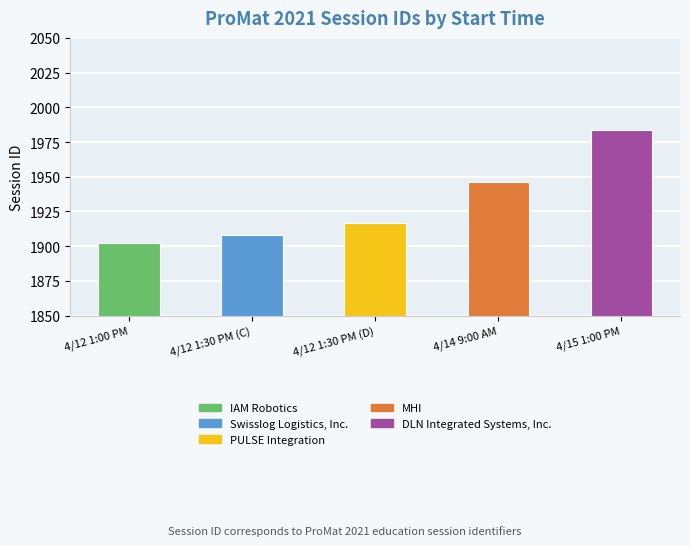

Reading left to right, what are all the values shown in this chart?

4/12 1:00 PM=1902	4/12 1:30 PM (C)=1908	4/12 1:30 PM (D)=1917	4/14 9:00 AM=1946	4/15 1:00 PM=1984